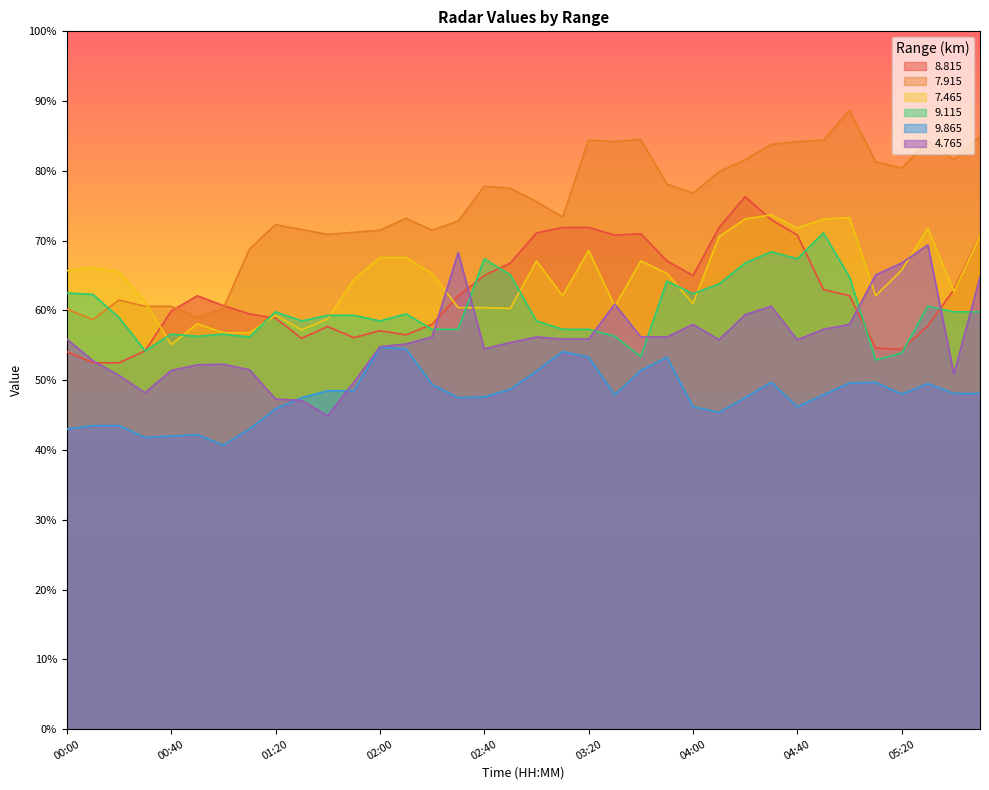

At which label does   9.115 first exceed 59?

00:00